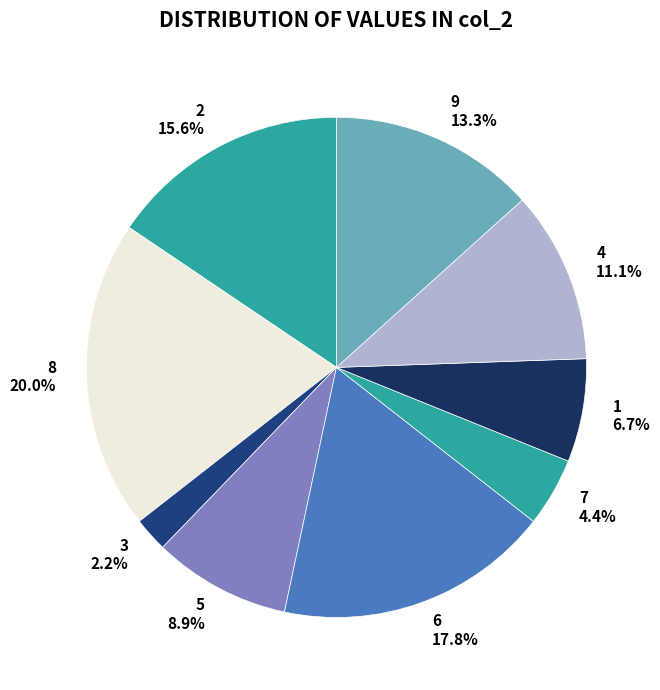

Does 7 4.4% account for over 50% of the chart?

No